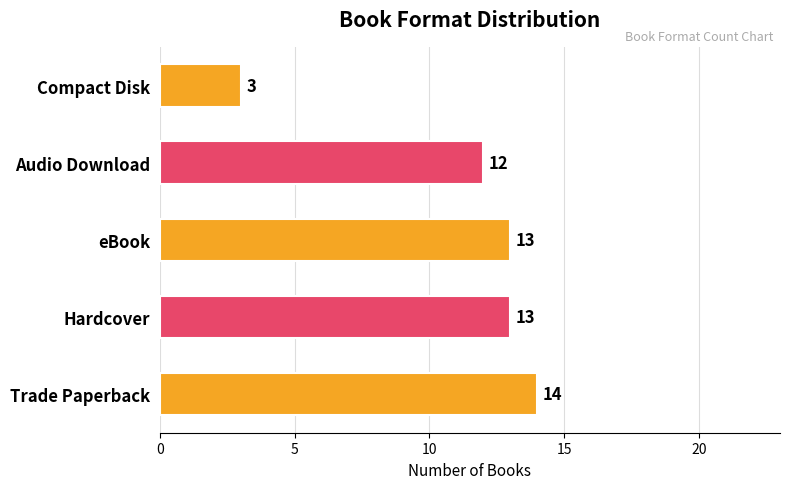

What is the sum of the values at Trade Paperback and Compact Disk?

17